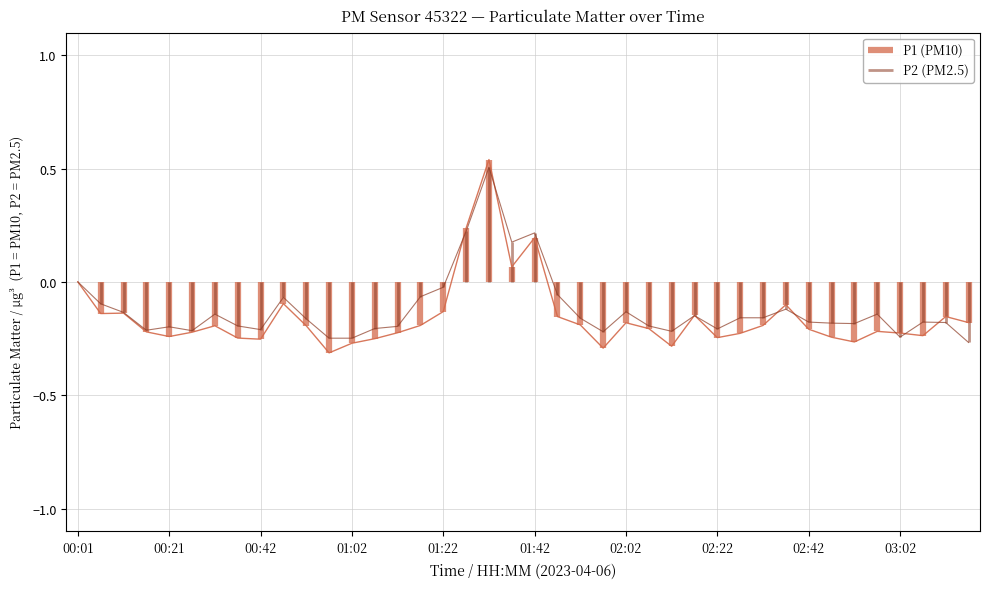

How many intersections are there between P2 and P1?

9